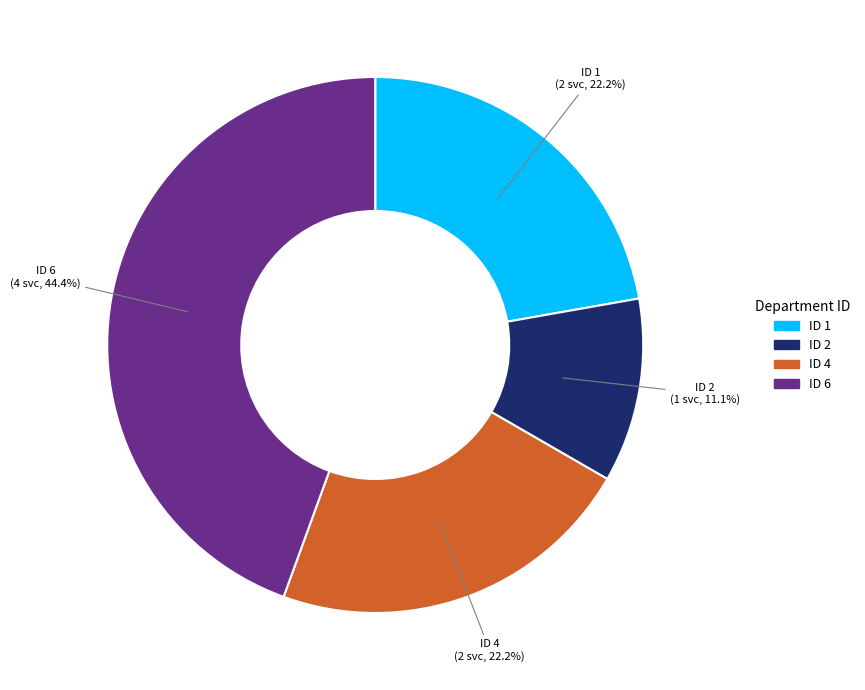

Between ID 2 and ID 4, which is larger?

ID 4